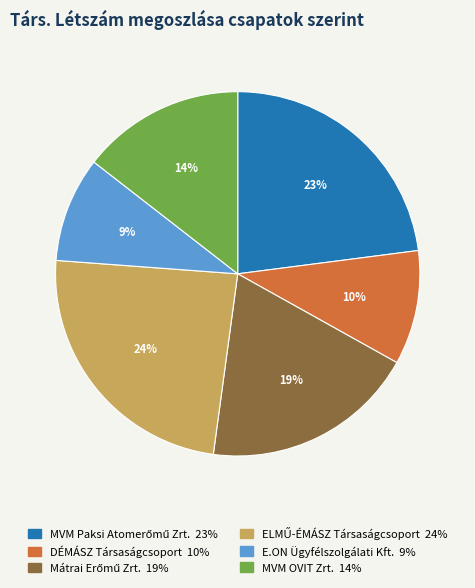

Approximately how many times larger is the value at MVM OVIT Zrt. compared to E.ON Ügyfélszolgálati Kft.?

1.6